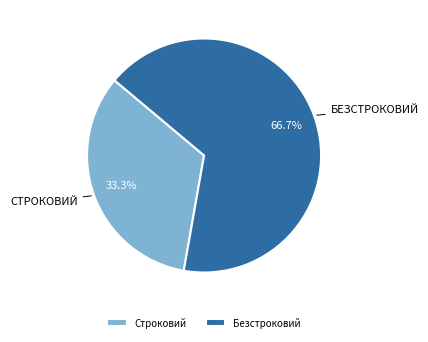

What is the largest slice in the pie chart?

Безстроковий